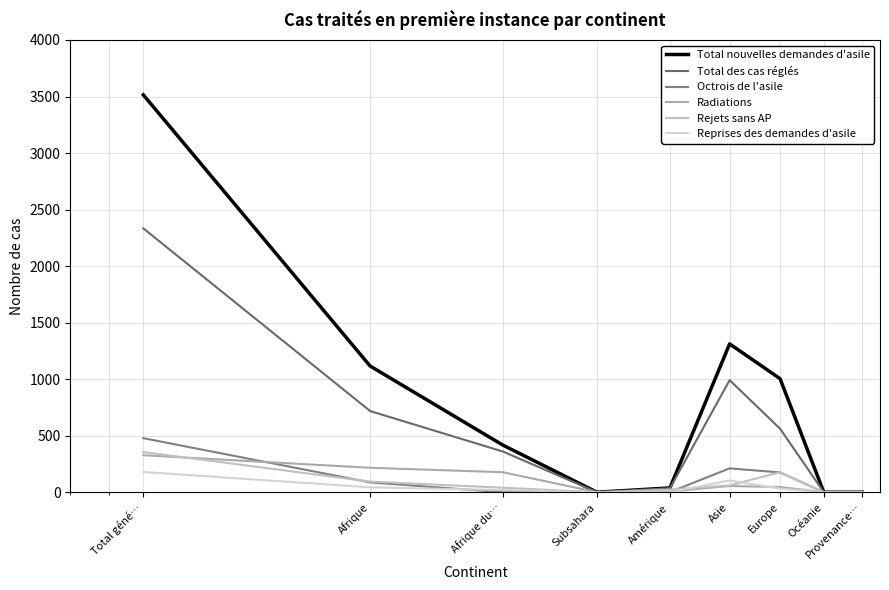

What are all the series names shown in the legend?

Total nouvelles demandes d'asile, Total des cas réglés, Octrois de l'asile, Radiations, Rejets sans AP, Reprises des demandes d'asile